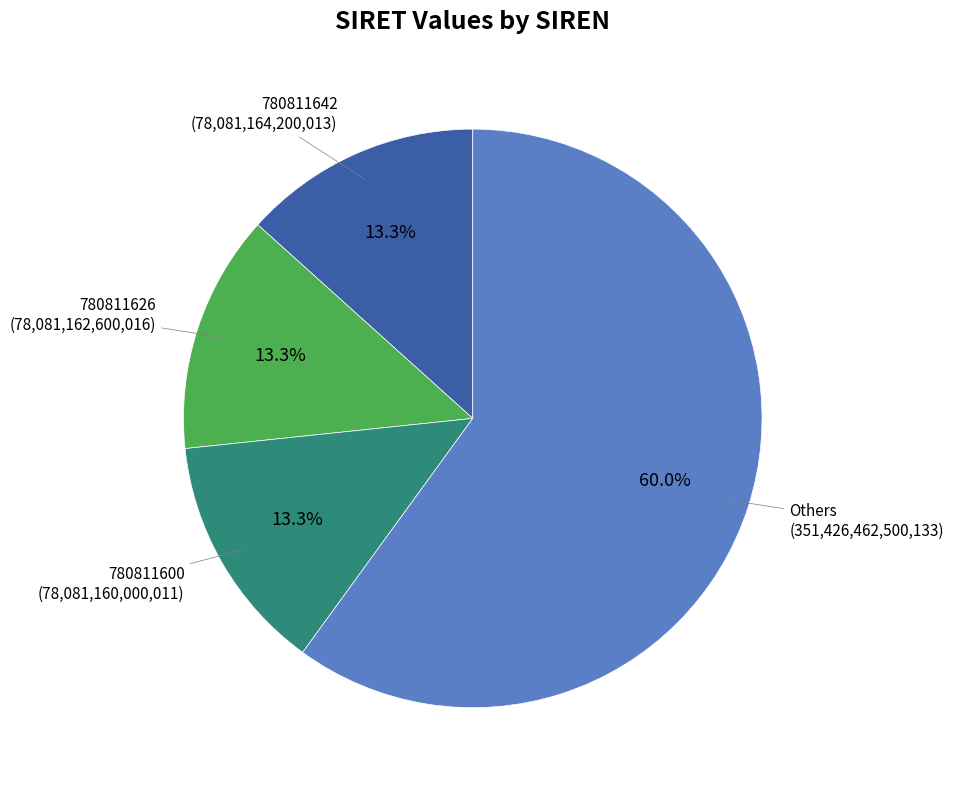

Does any single category account for the majority?

Yes